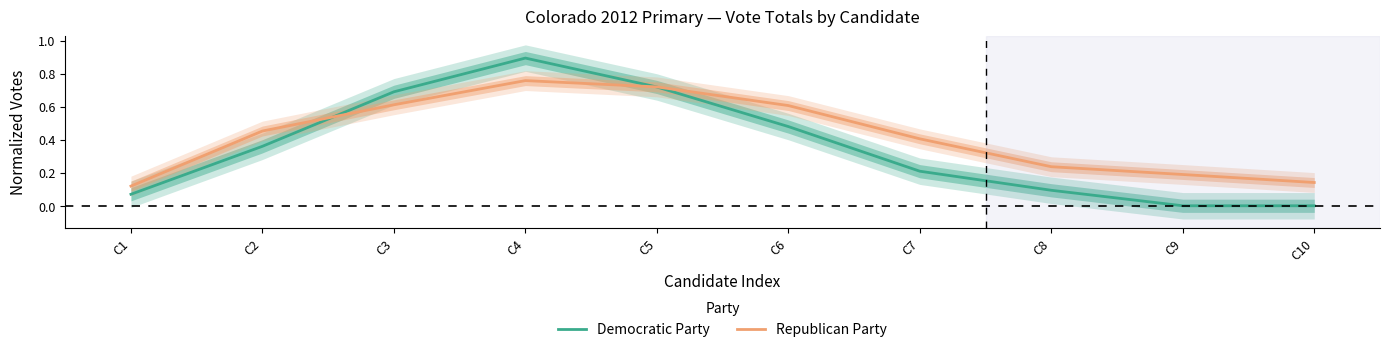

Count the number of categories in the chart.

10